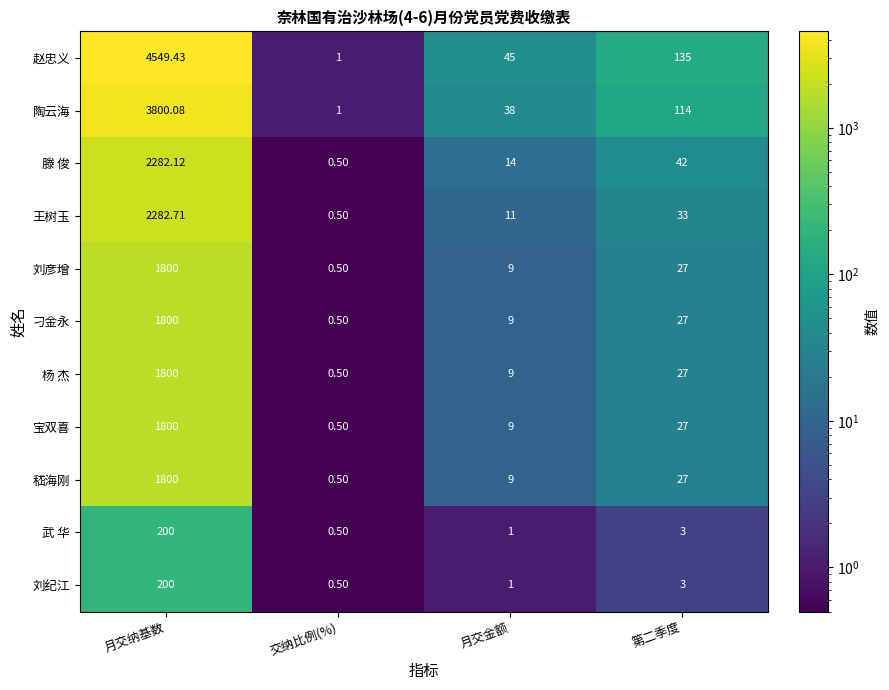

At which label is 王树玉 closest to 1141?

第二季度